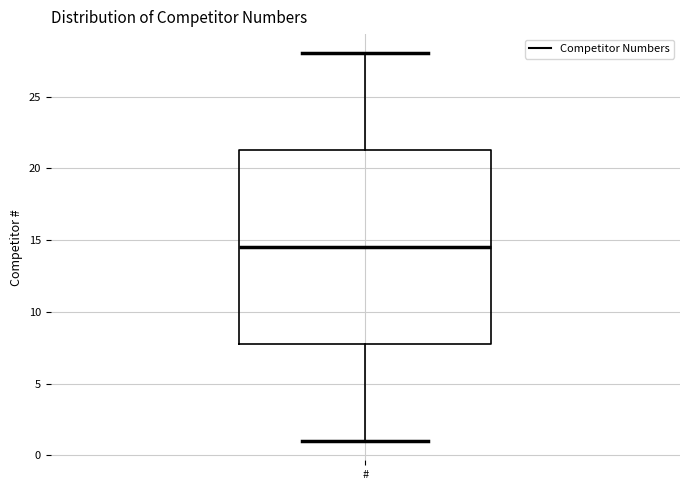

Read this box plot against the y-axis: the position of the median line, the range covered by the box, and the ends of both whiskers. The values are not printed on the chart, so give them approximately, as read against the axis.

median 14.5, box 8.0 to 21.5, whiskers 1.0 to 28.0